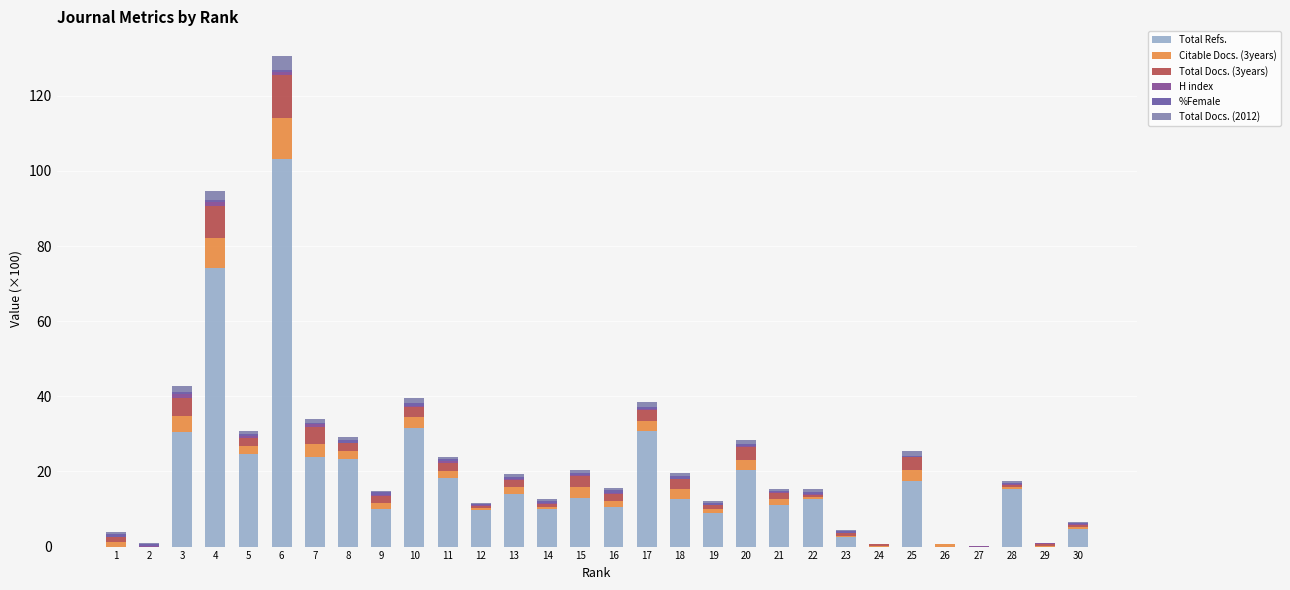

At which label does Total Refs. first exceed 12?

3